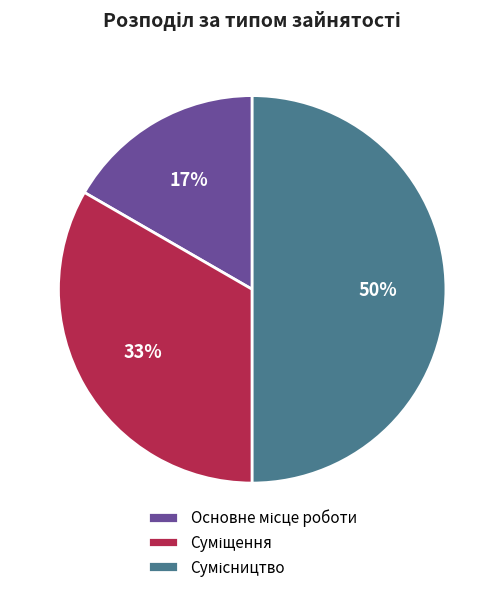

To the nearest percent, what is the difference between the largest and smallest slice percentages?

33%